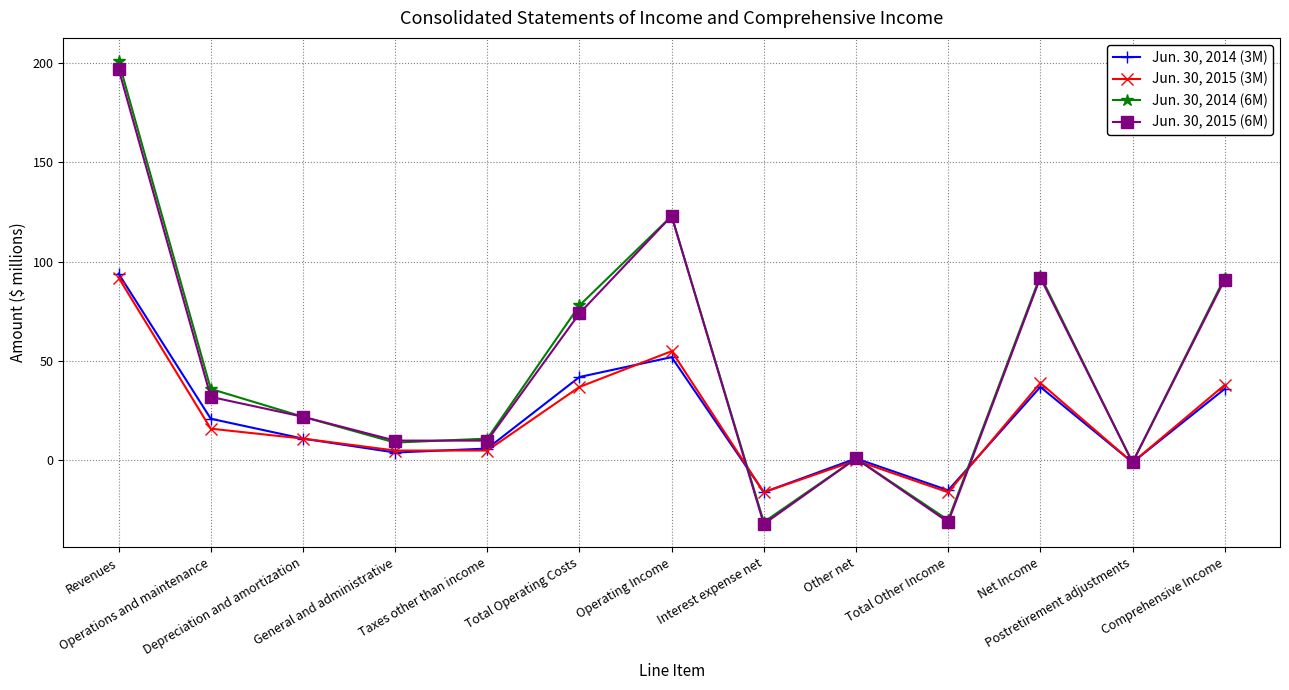

Count the number of categories in the chart.

13